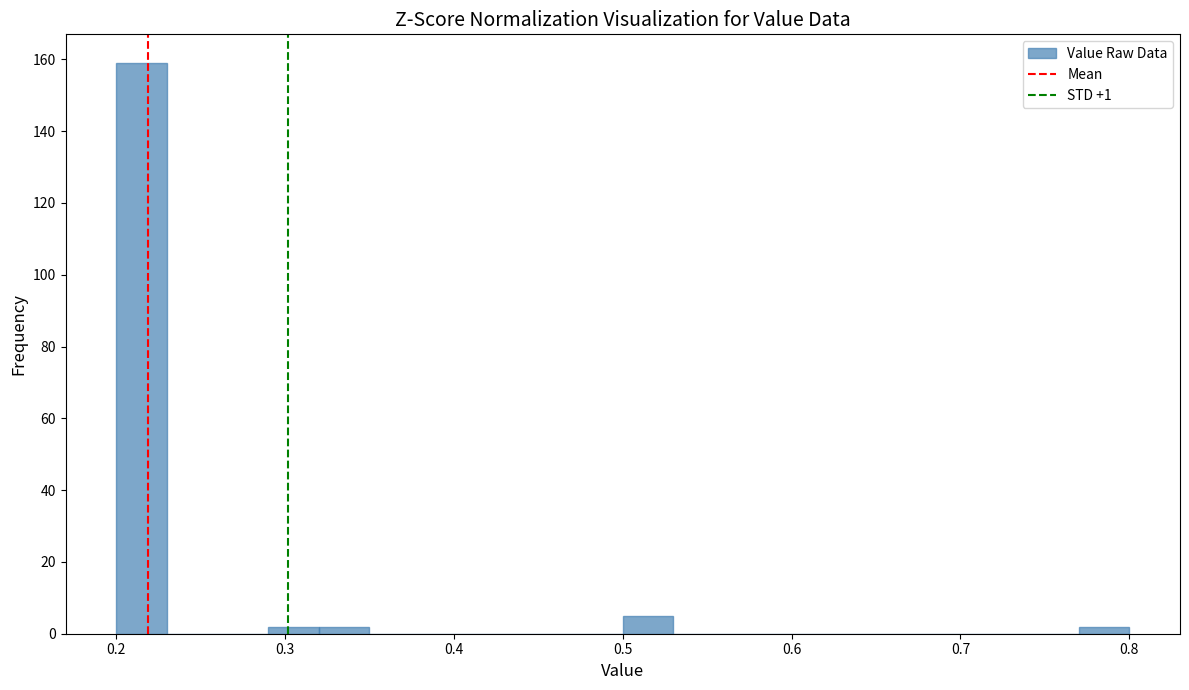

Around what value on the x-axis is the tallest bar? Give the approximate position of its centre, as read against the axis.

0.22